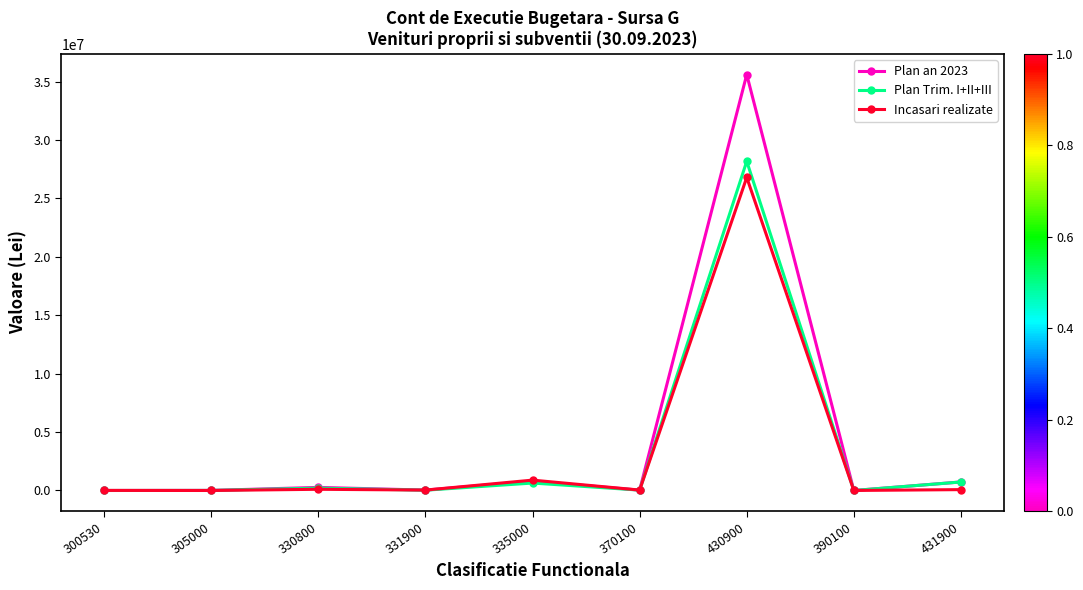

True or false: Plan Trim. I+II+III has more than 0 points higher than both neighbors.

True